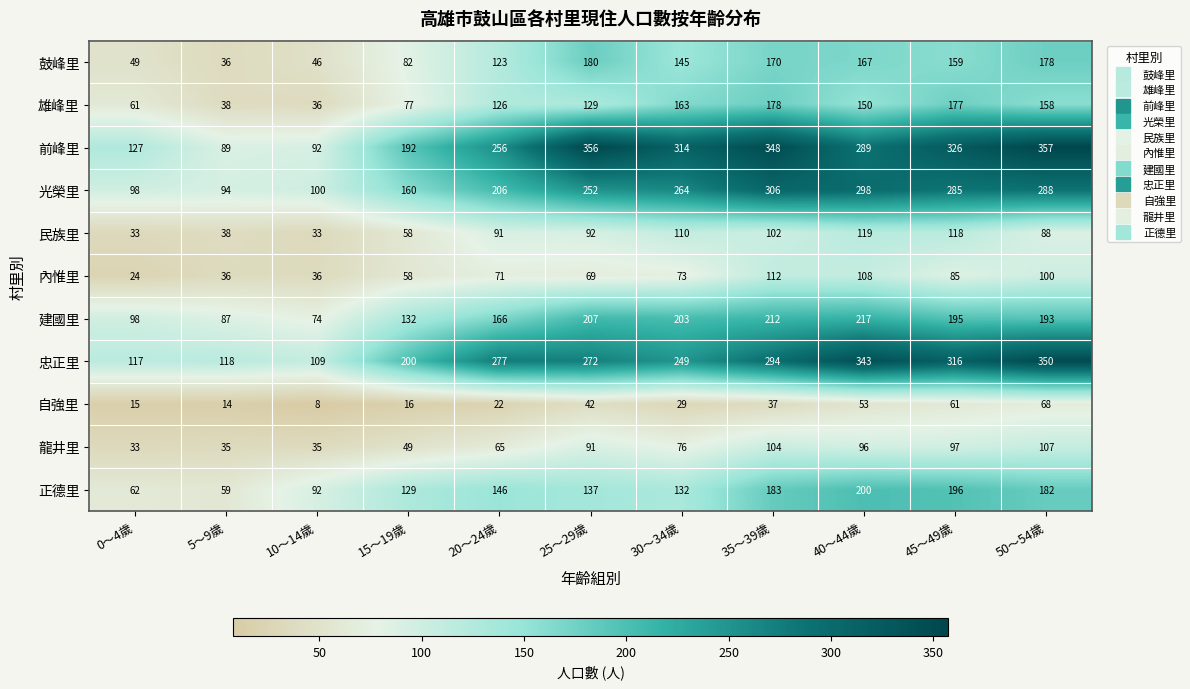

How many data points does each series have?

11